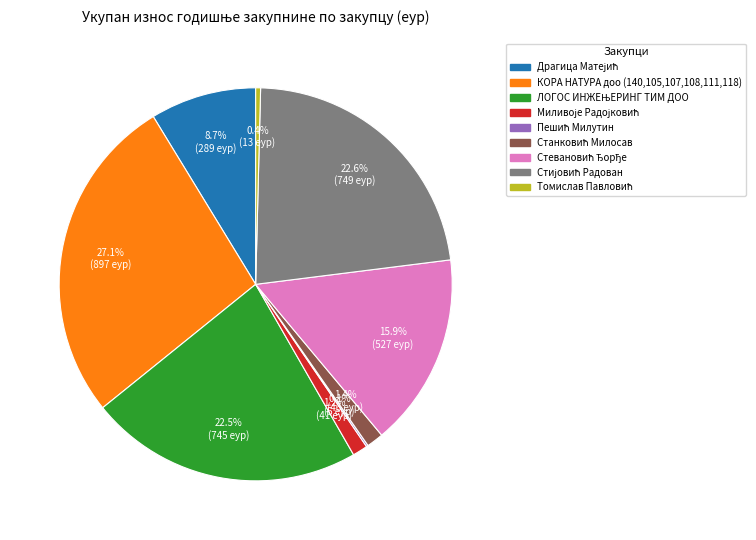

Which slice is the largest?

КОРА НАТУРА доо (140,105,107,108,111,118)